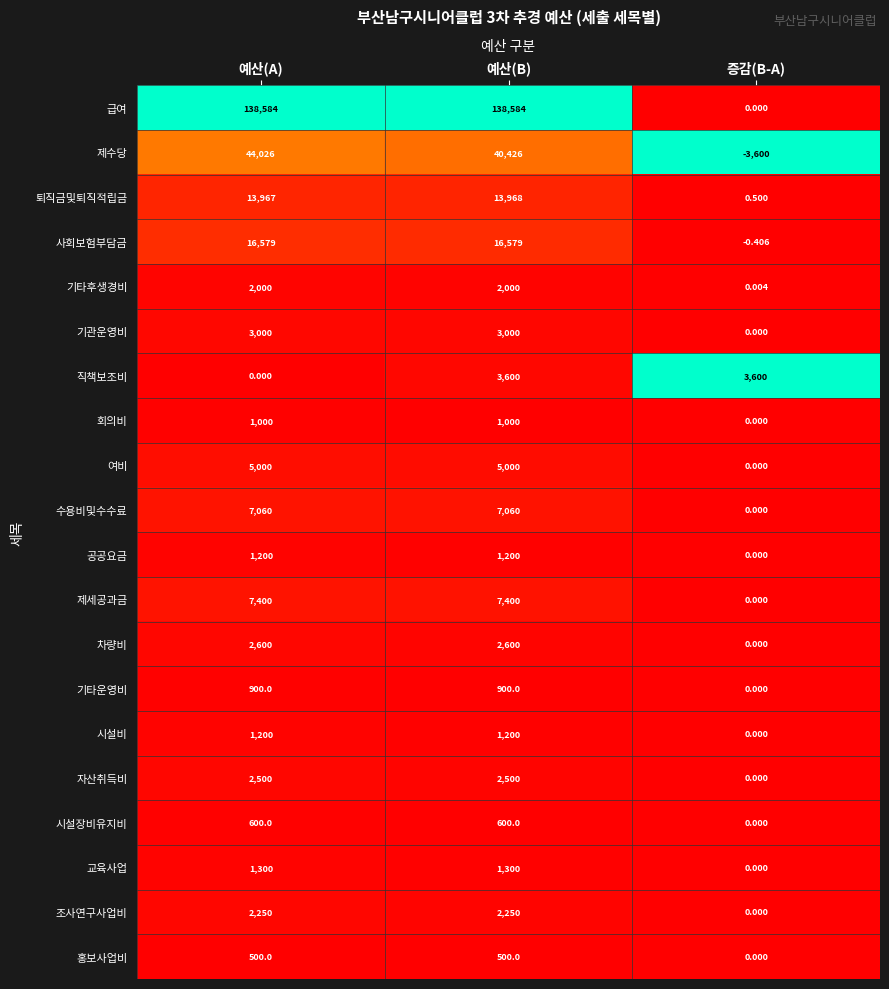

Which series has the largest total across all categories?

급여